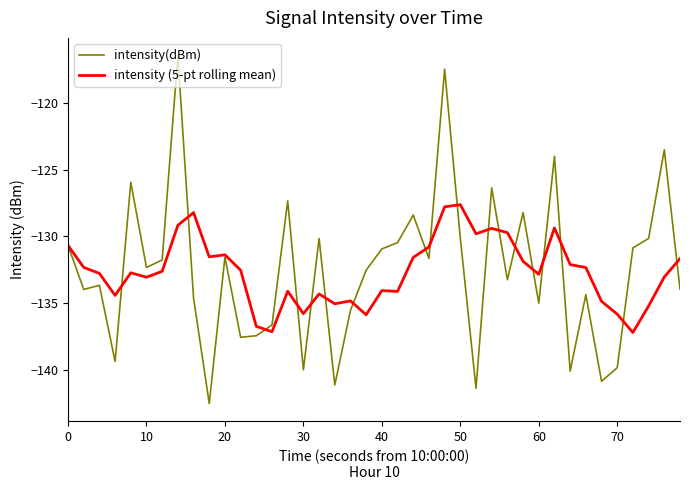

List the series in order of their peak value, lowest first.

intensity (5-pt rolling mean), intensity(dBm)